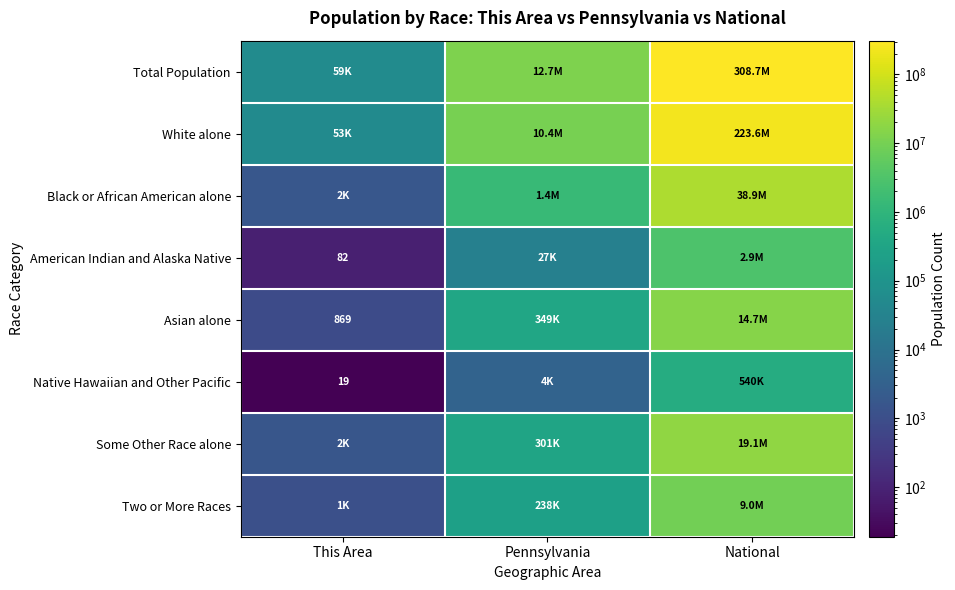

The value of Asian alone at This Area is 869. True or false?

True